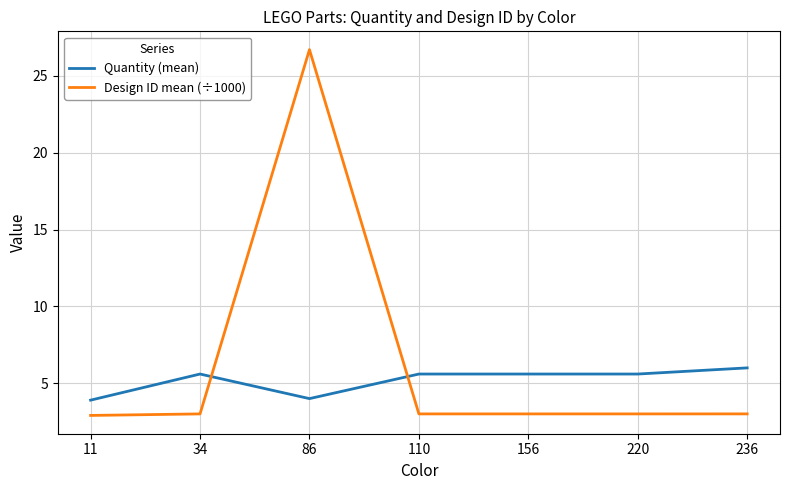

In Design ID mean (÷1000), how many points are higher than both neighbors (excluding endpoints)?

1